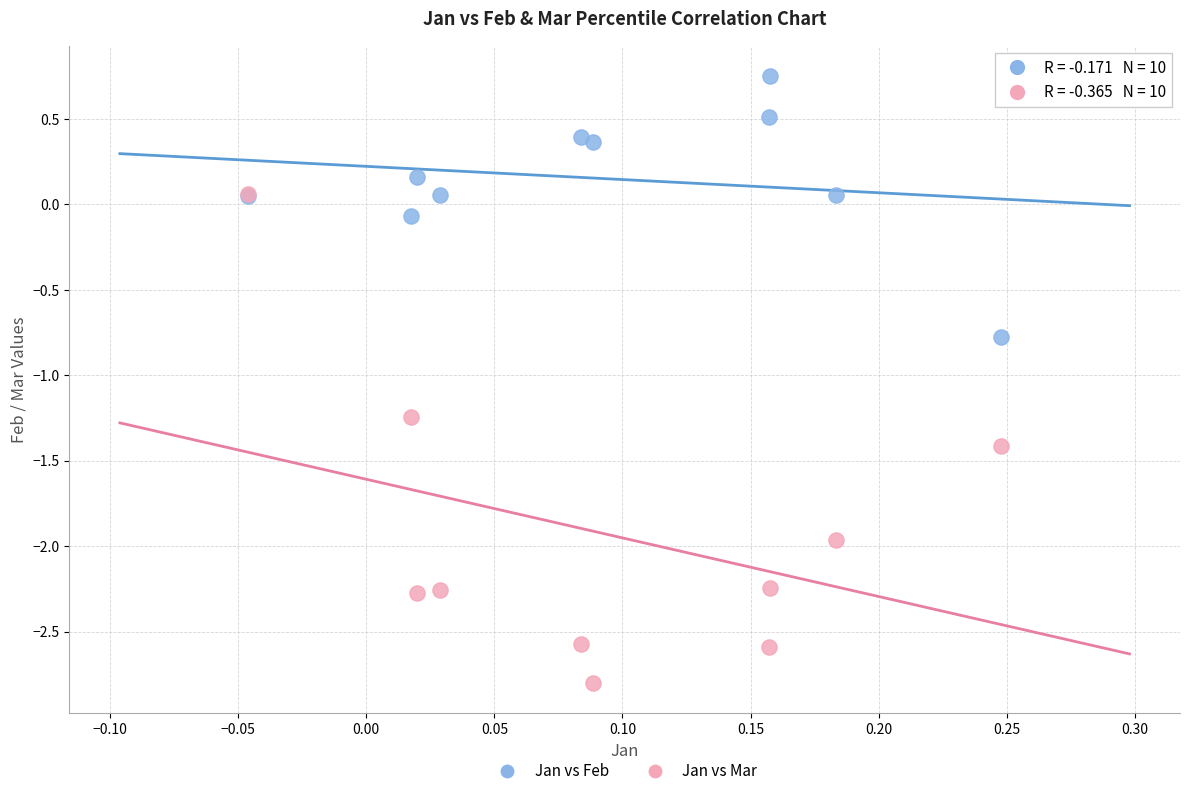

Which series contains the lowest Y value?

Jan vs Mar